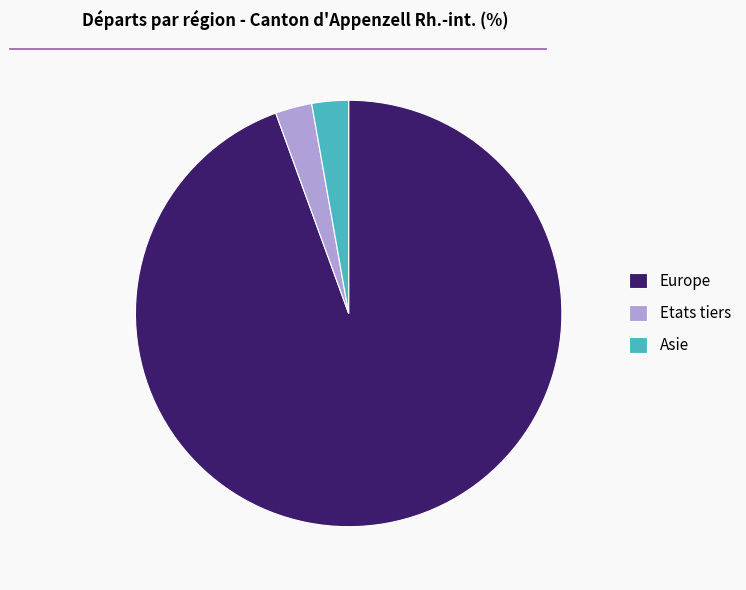

Which category has the biggest portion of the pie?

Europe